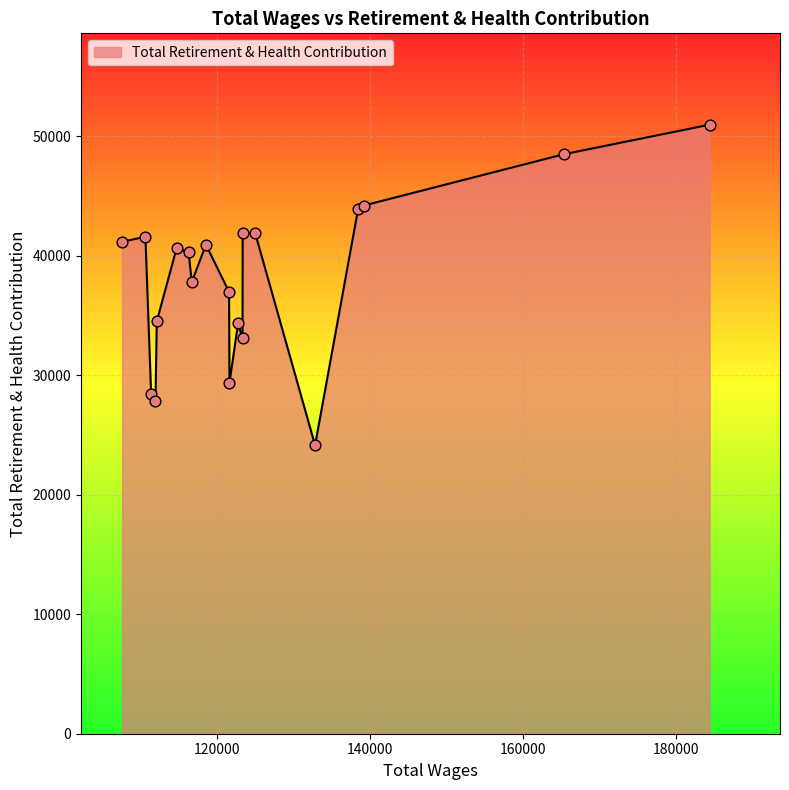

What is the greatest value displayed?

50947